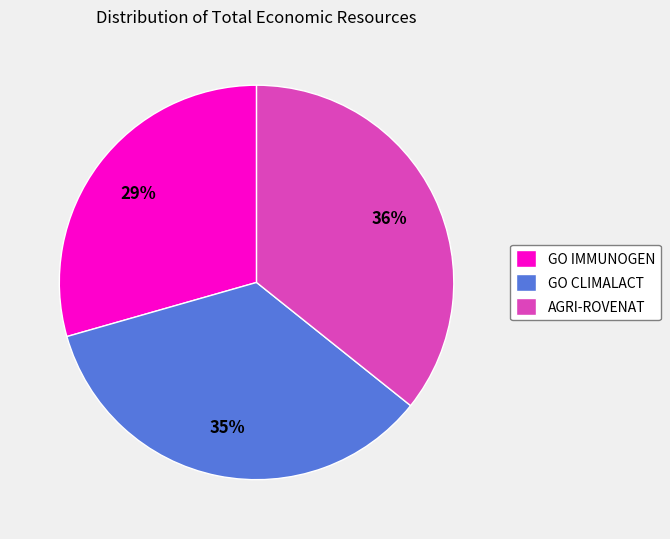

Approximately how many times larger is the value at AGRI-ROVENAT compared to GO IMMUNOGEN?

1.2